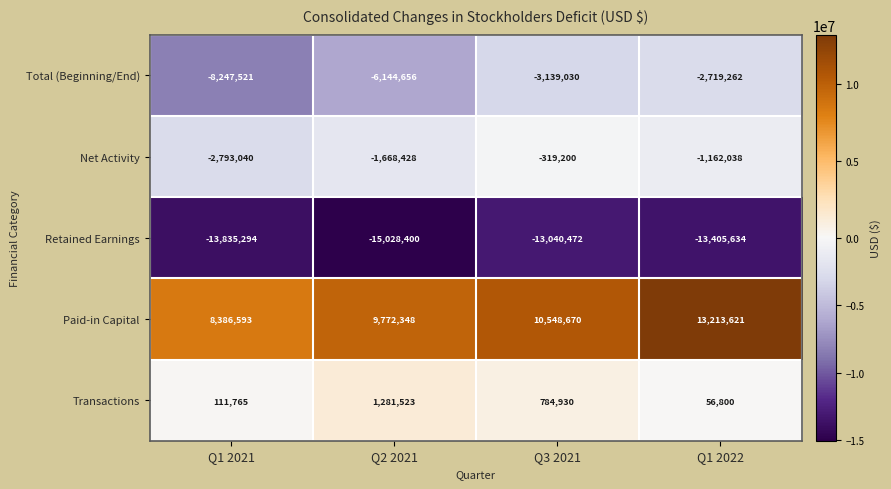

Count the number of categories in the chart.

4